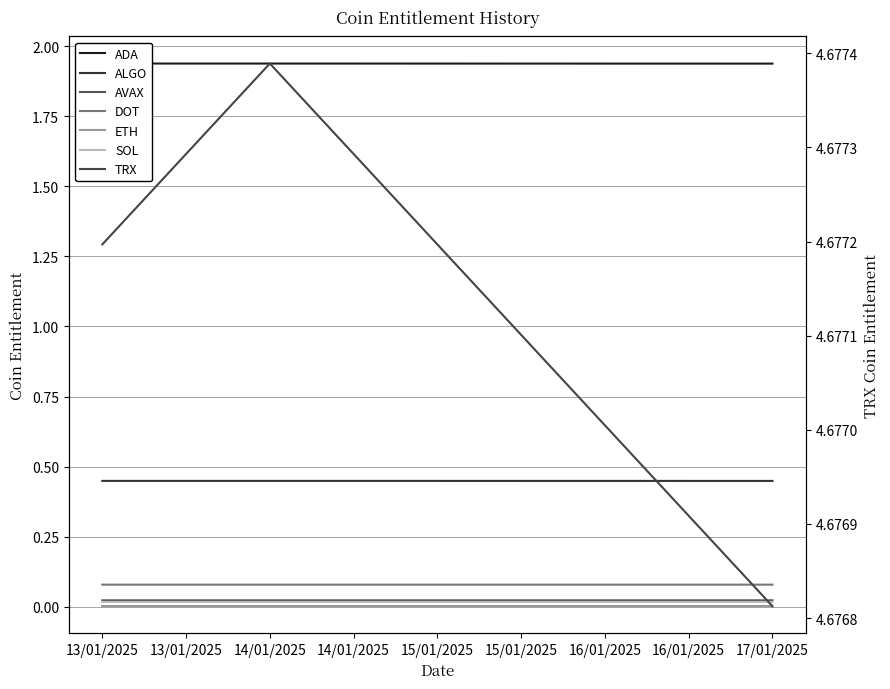

Which has a higher value, 13/01/2025 or 14/01/2025?

13/01/2025